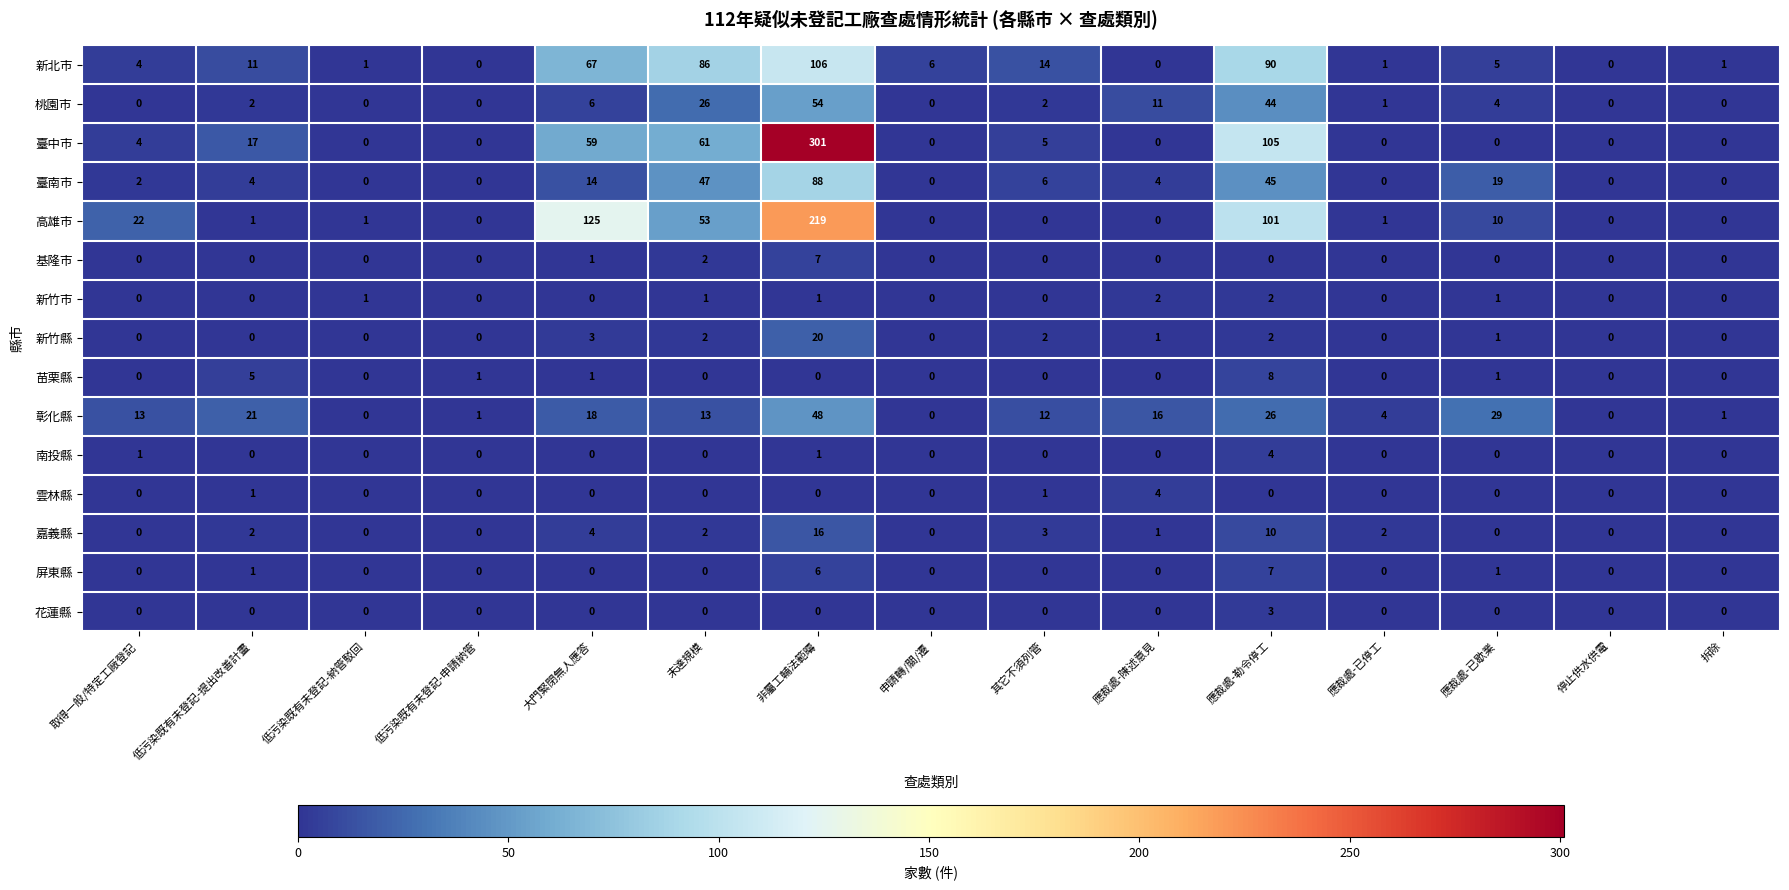

At which label does 高雄市 first exceed 1?

取得一般/特定工廠登記